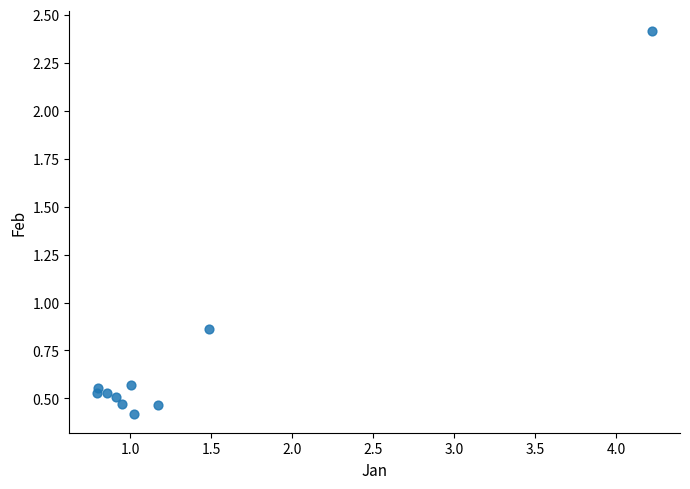

What is the range of X values (max minus min)?

3.4